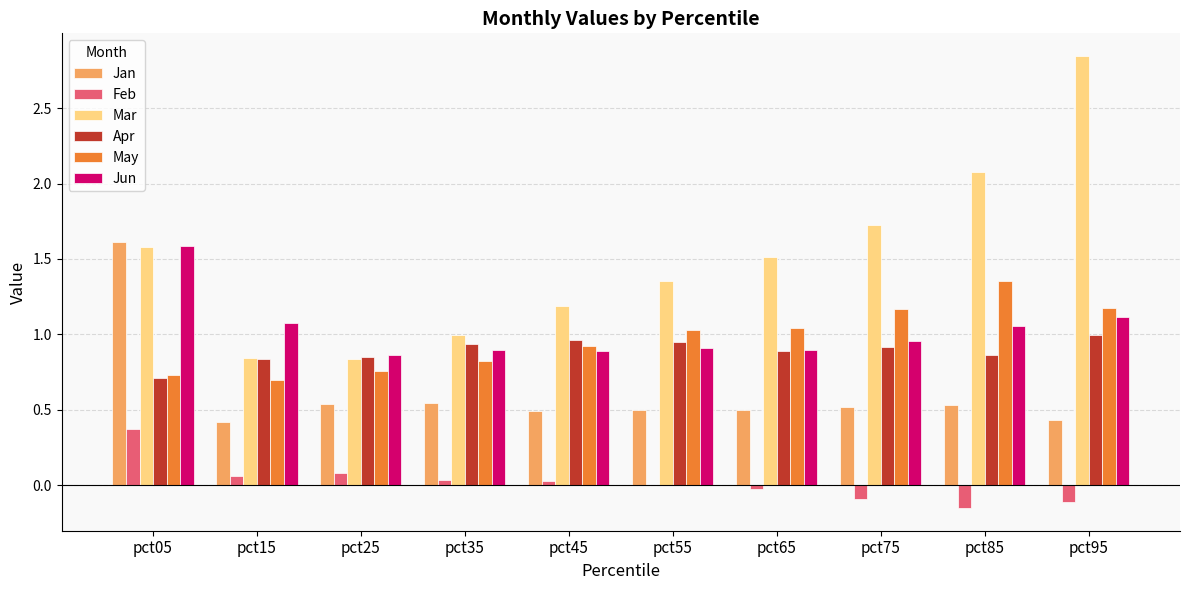

What is the sum of the Mar values at pct15 and pct75?

2.6